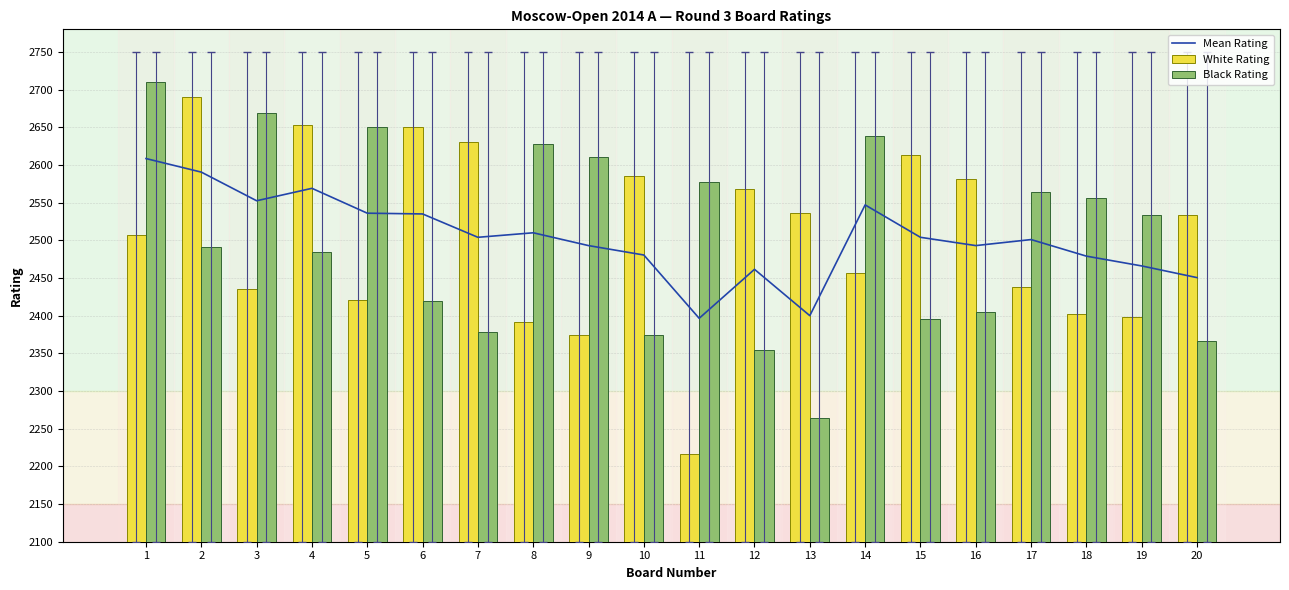

The Mean Rating series shows 3672.7 at 8. True or false?

False